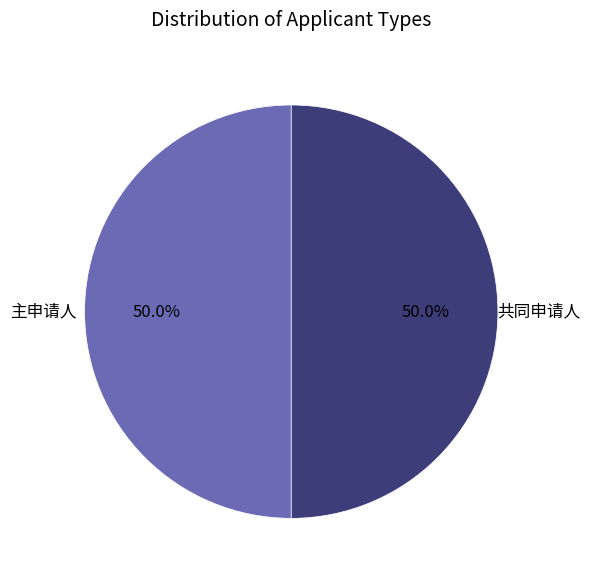

What is the smallest slice in the pie chart?

主申请人